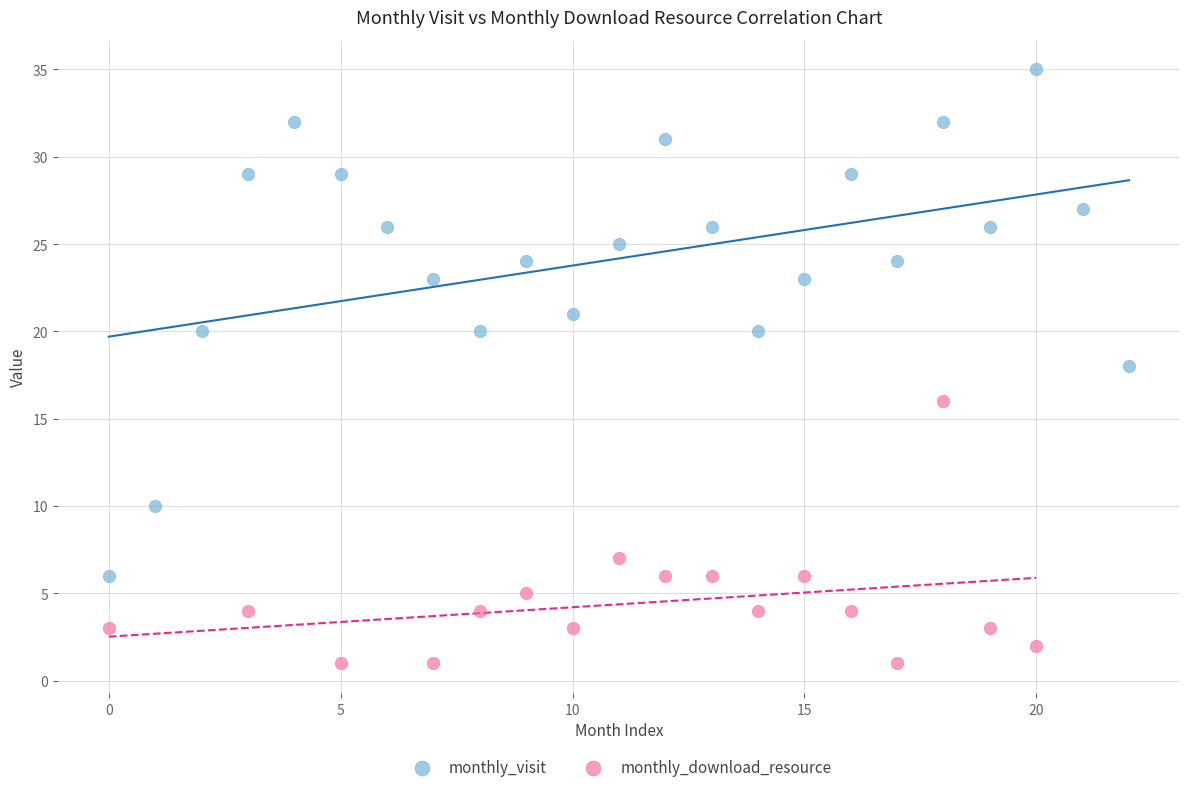

Which series has the largest Y range (max minus min)?

monthly_visit